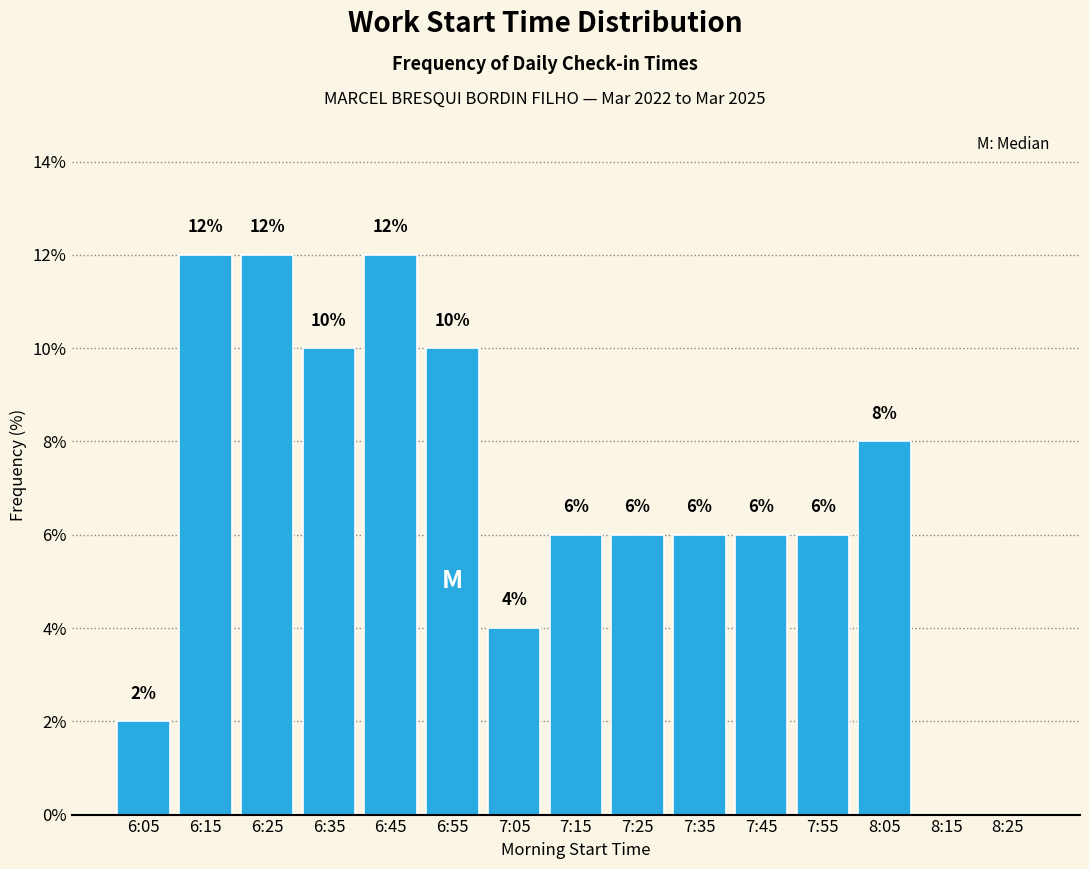

Reading left to right, transcribe all the data shown in this chart.

6:05=2	6:15=12	6:25=12	6:35=10	6:45=12	6:55=10	7:05=4	7:15=6	7:25=6	7:35=6	7:45=6	7:55=6	8:05=8	8:15=0	8:25=0